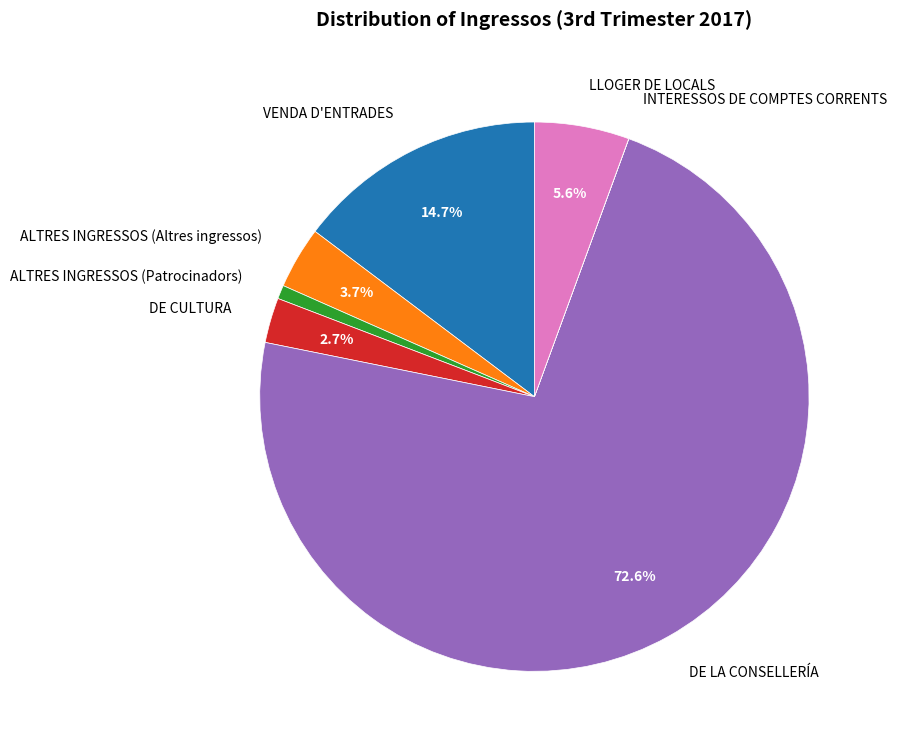

What portion of the pie excludes VENDA D'ENTRADES?

85.3%